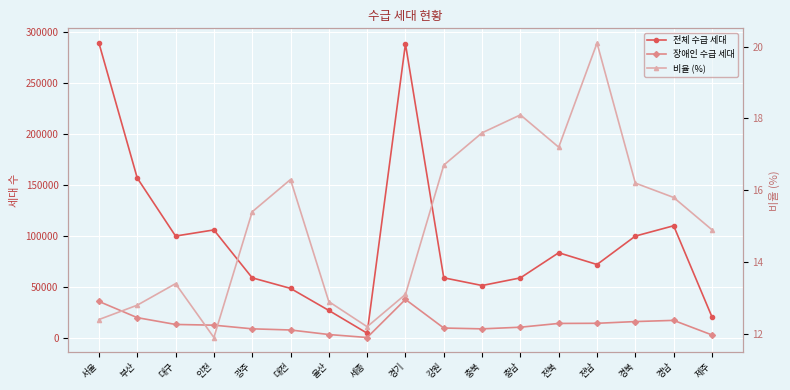

Reading left to right, extract all data points from this chart.

전체 수급 세대: 289518.0	157075.0	100143.0	106149.0	59156.0	48792.0	27144.0	4818.0	288757.0	59175.0	51604.0	59096.0	83759.0	72217.0	100108.0	110235.0	20823.0
장애인 수급 세대: 35987.0	20080.0	13395.0	12693.0	9106.0	7964.0	3517.0	589.0	37958.0	9882.0	9081.0	10689.0	14395.0	14528.0	16225.0	17393.0	3099.0
비율 (%): 12.4	12.8	13.4	11.9	15.4	16.3	12.9	12.2	13.1	16.7	17.6	18.1	17.2	20.1	16.2	15.8	14.9